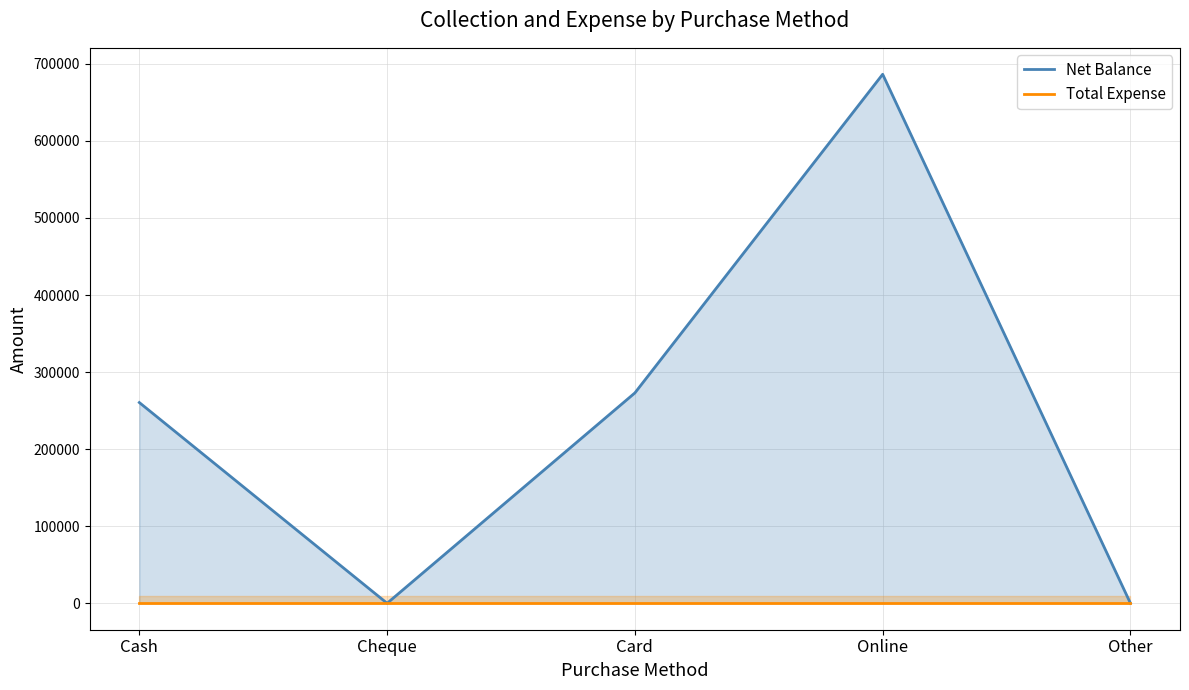

Reading left to right, extract all data points from this chart.

Net Balance: Cash=260500	Cheque=0	Card=273000	Online=686500	Other=0
Total Expense: Cash=0	Cheque=0	Card=0	Online=0	Other=0